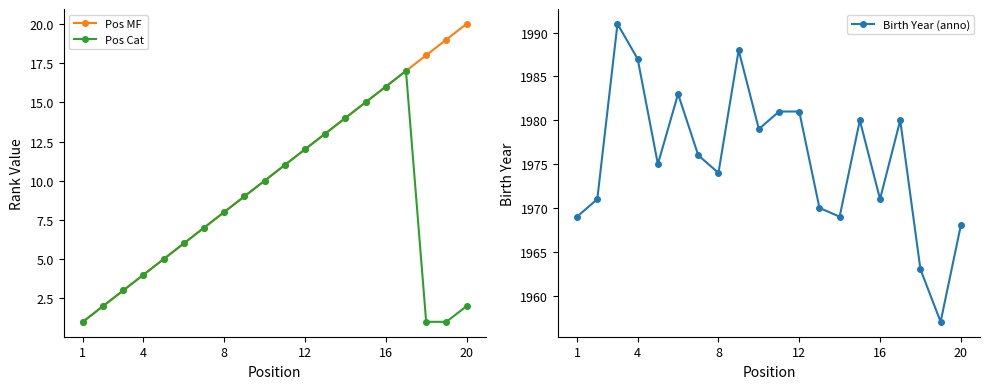

Which category has the highest value in the Pos MF series?

20